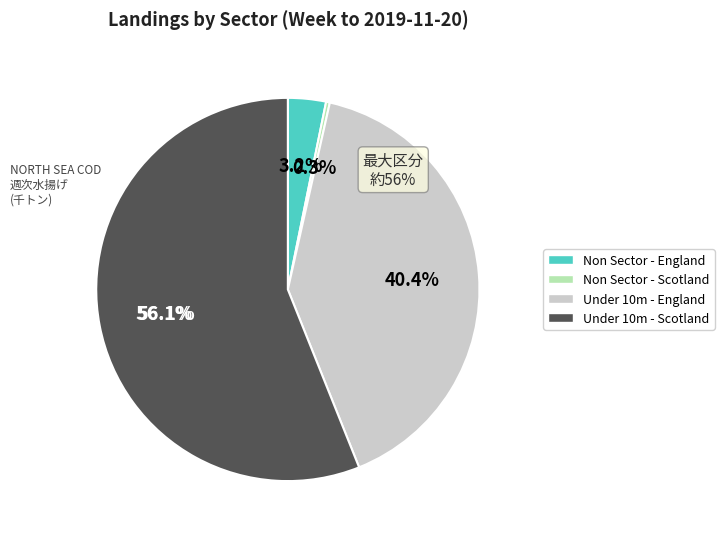

Does Under 10m - England account for over 50% of the chart?

No